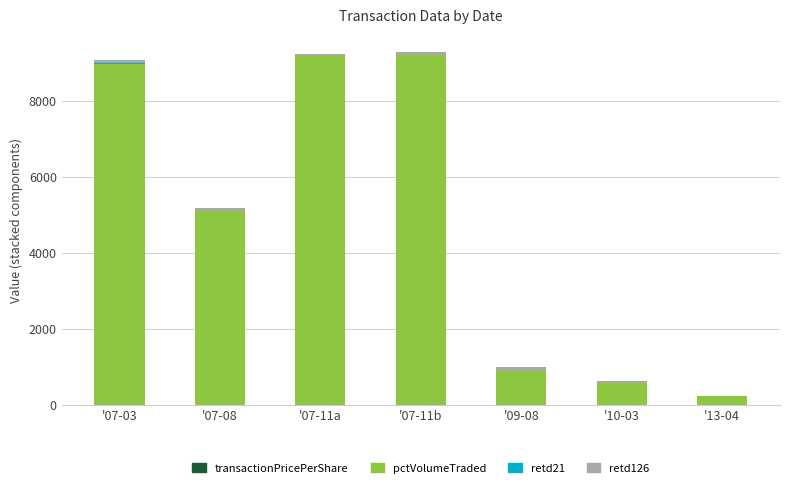

Is it true that retd126 equals 52.1 at '09-08?

False